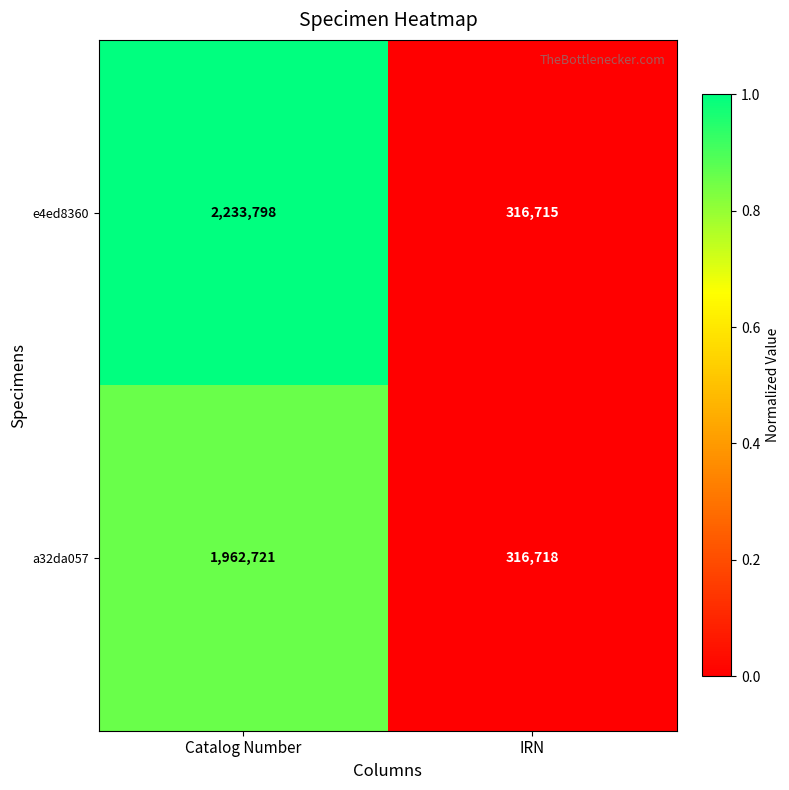

Which series has the largest range (max minus min)?

e4ed8360